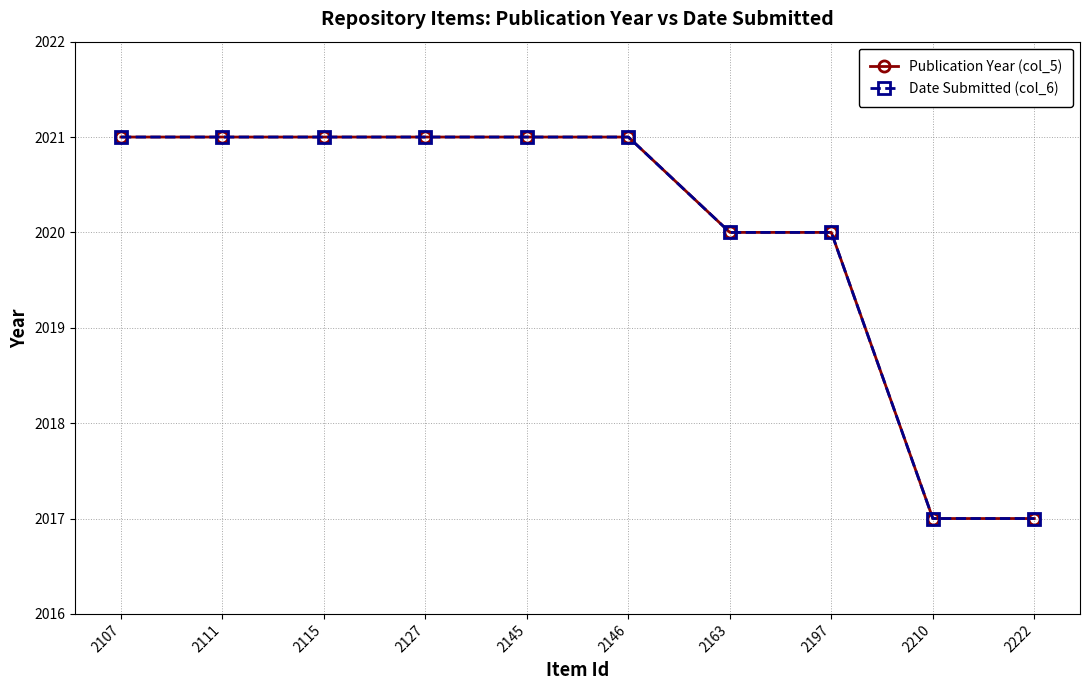

Reading left to right, what are all the values shown in this chart?

Publication Year (col_5): 2107=2021	2111=2021	2115=2021	2127=2021	2145=2021	2146=2021	2163=2020	2197=2020	2210=2017	2222=2017
Date Submitted (col_6): 2107=2021	2111=2021	2115=2021	2127=2021	2145=2021	2146=2021	2163=2020	2197=2020	2210=2017	2222=2017